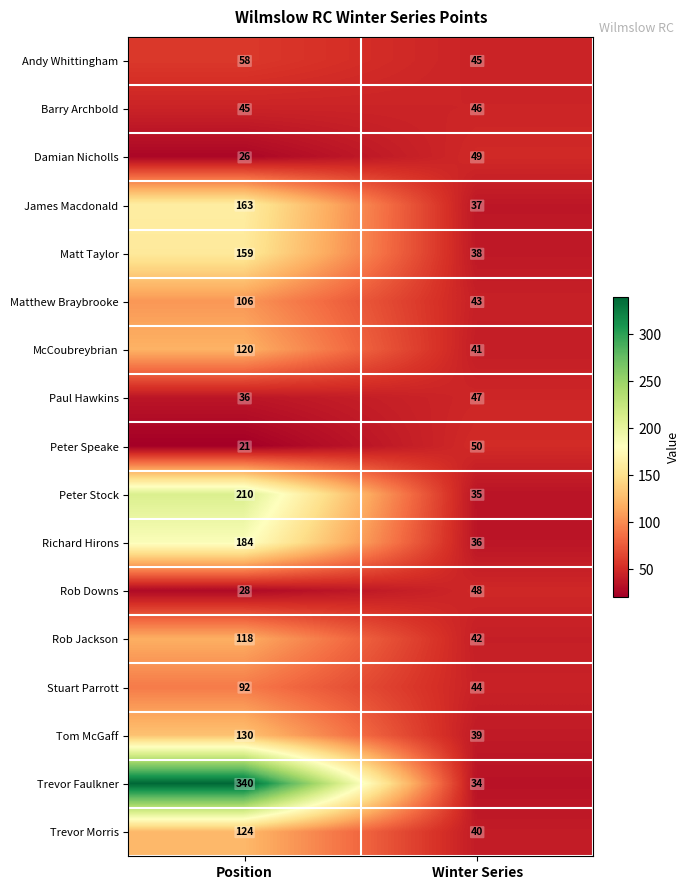

What is the sum of all Rob Downs values?

76